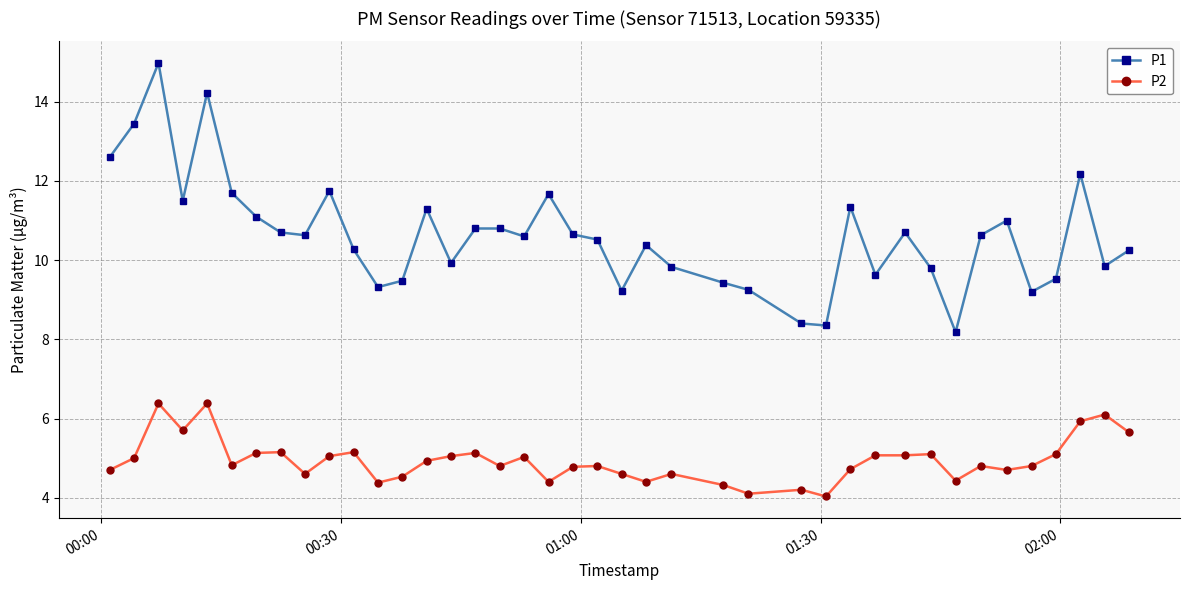

What is the difference between the second highest and second lowest values in the P1 series?

5.9